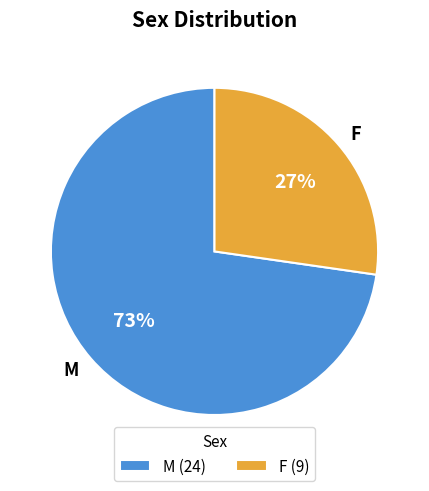

True or false: F accounts for 16% of the total.

False